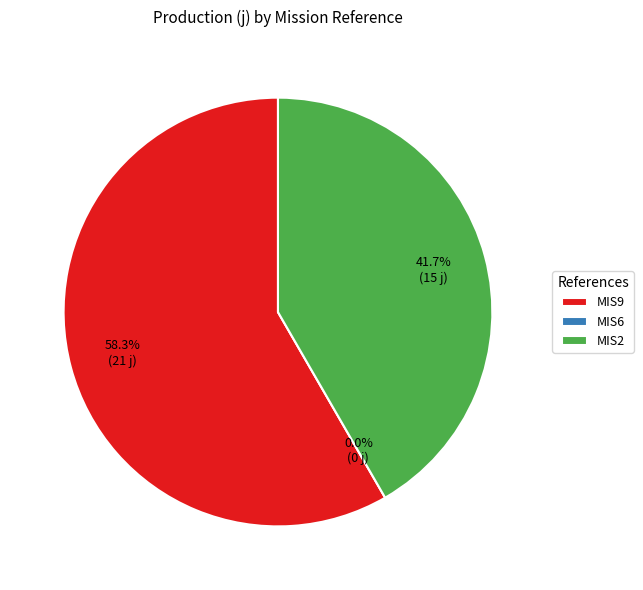

Rank the categories by value from highest to lowest.

MIS9, MIS2, MIS6